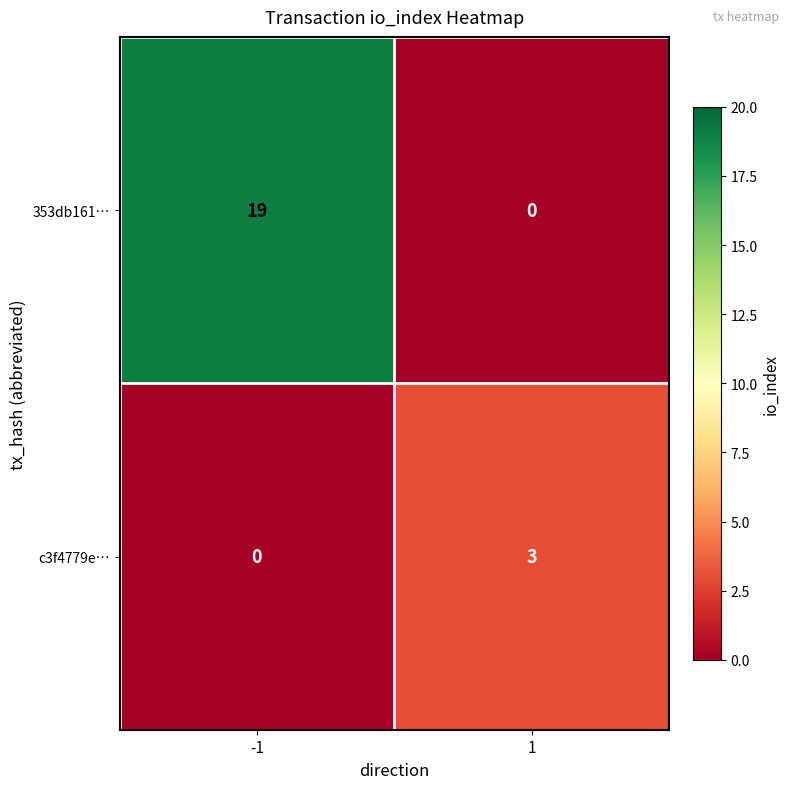

List the series in order of their peak value, highest first.

353db161…, c3f4779e…